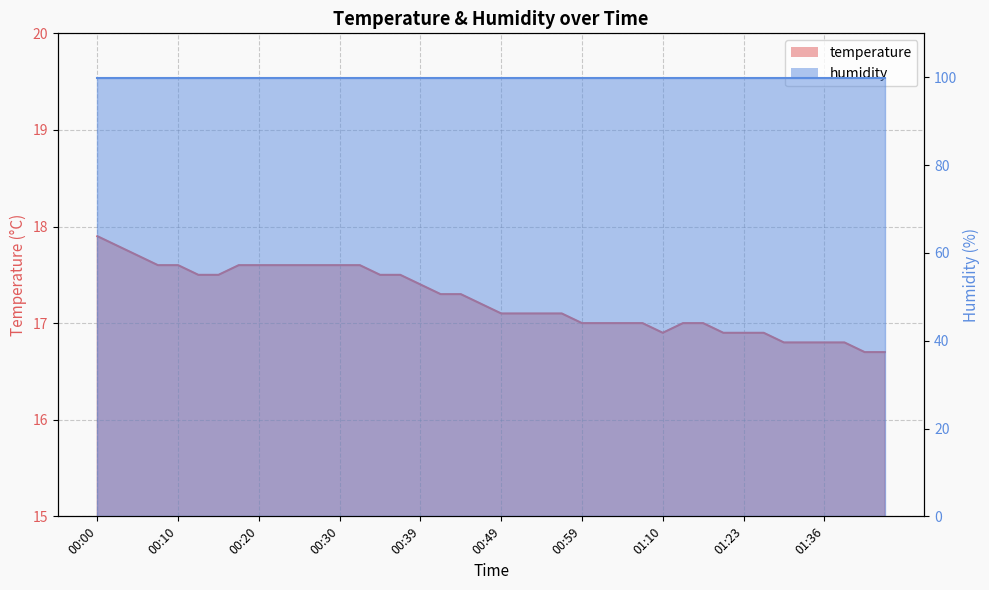

How many data points are above 17?

24